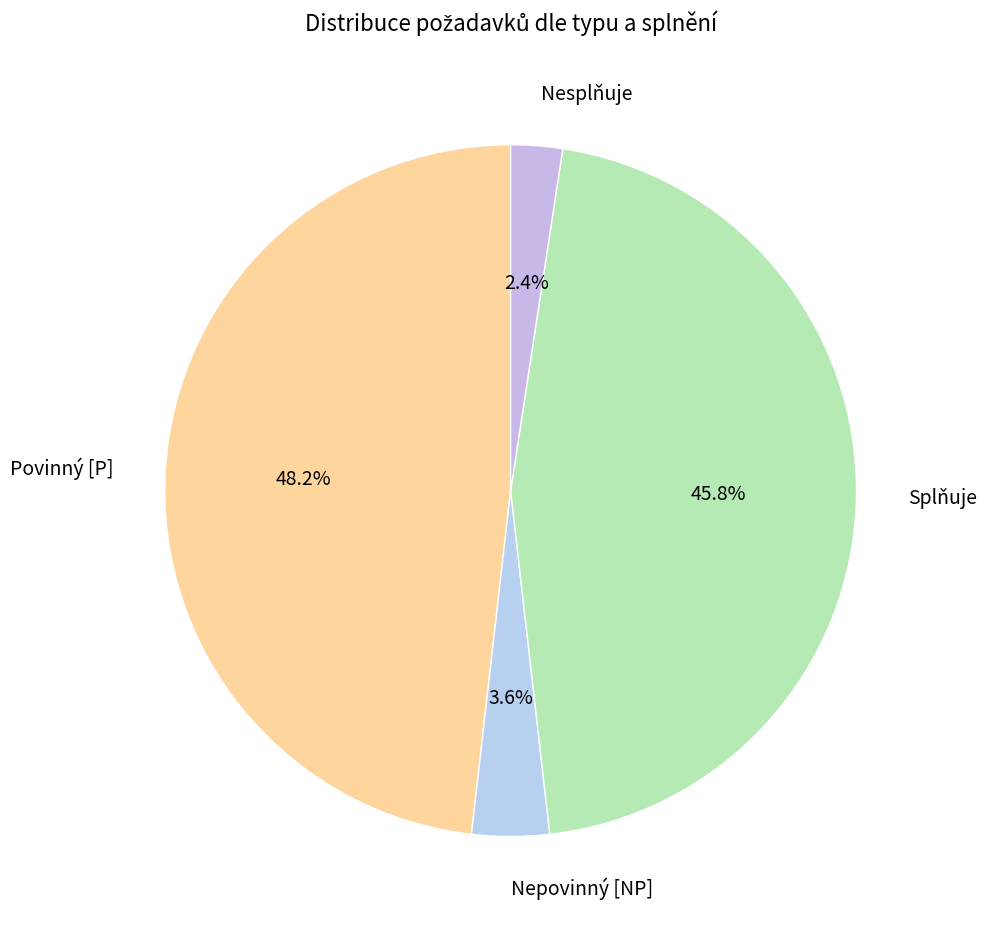

What is the total percentage of Nepovinný [NP] and Povinný [P]?

51.8%